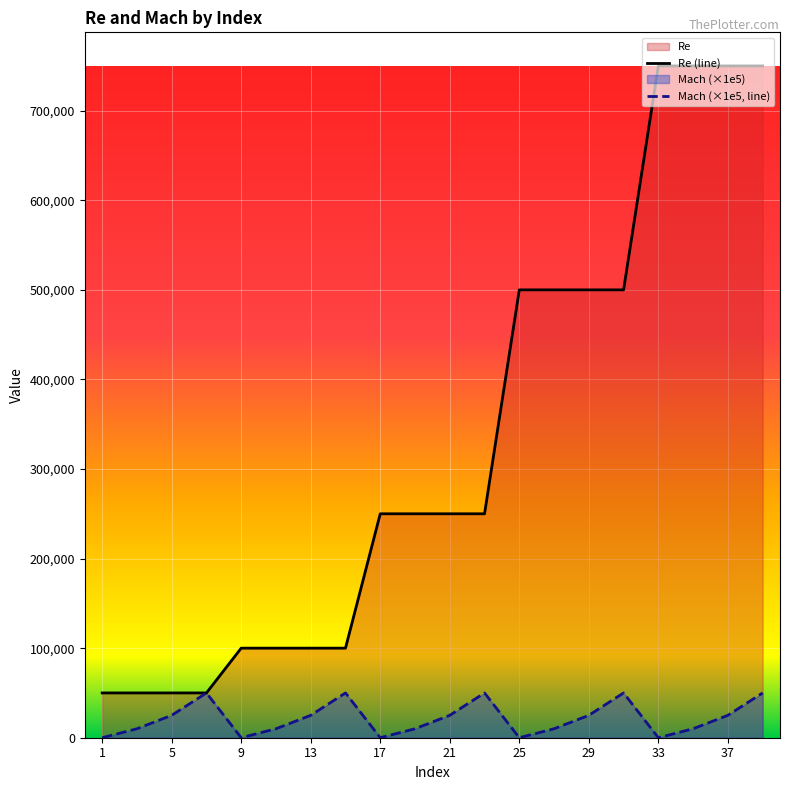

How many lines are shown in the chart?

2